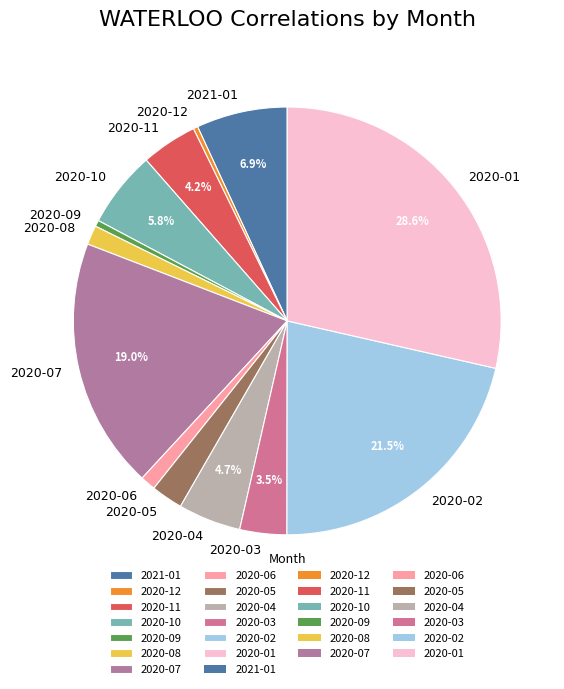

To the nearest percent, what is the difference between the 2020-05 and 2020-07 slice percentages?

17%